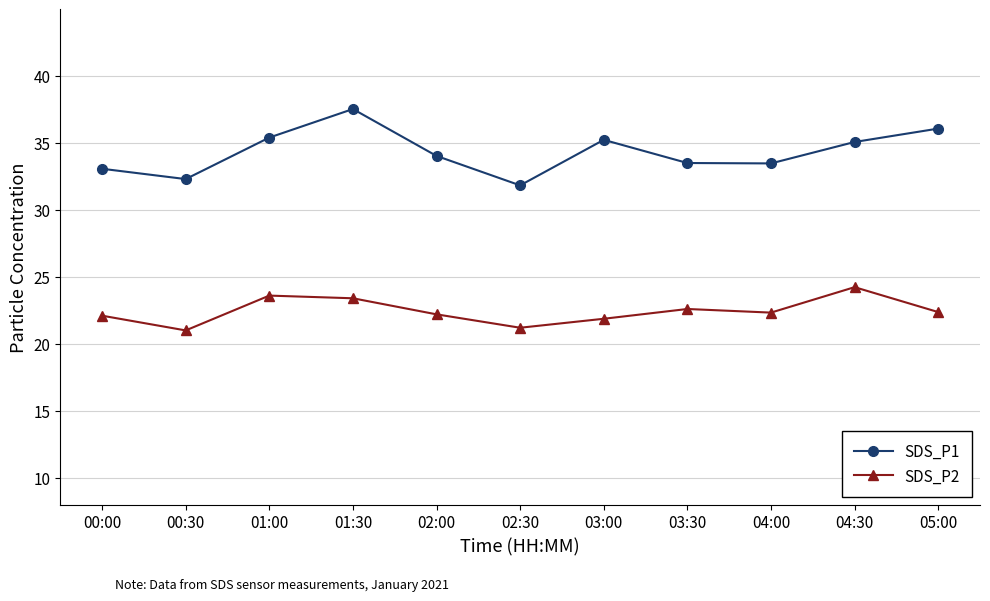

List the series in order of their peak value, lowest first.

SDS_P2, SDS_P1